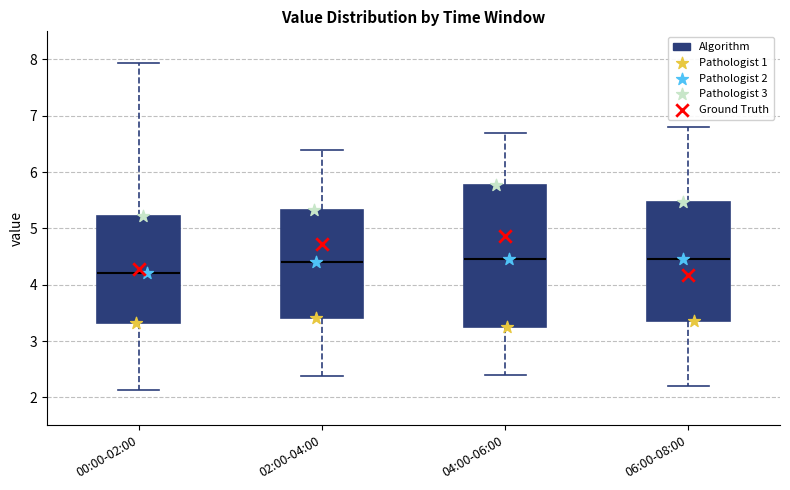

Which box's median line is the lowest?

00:00-02:00